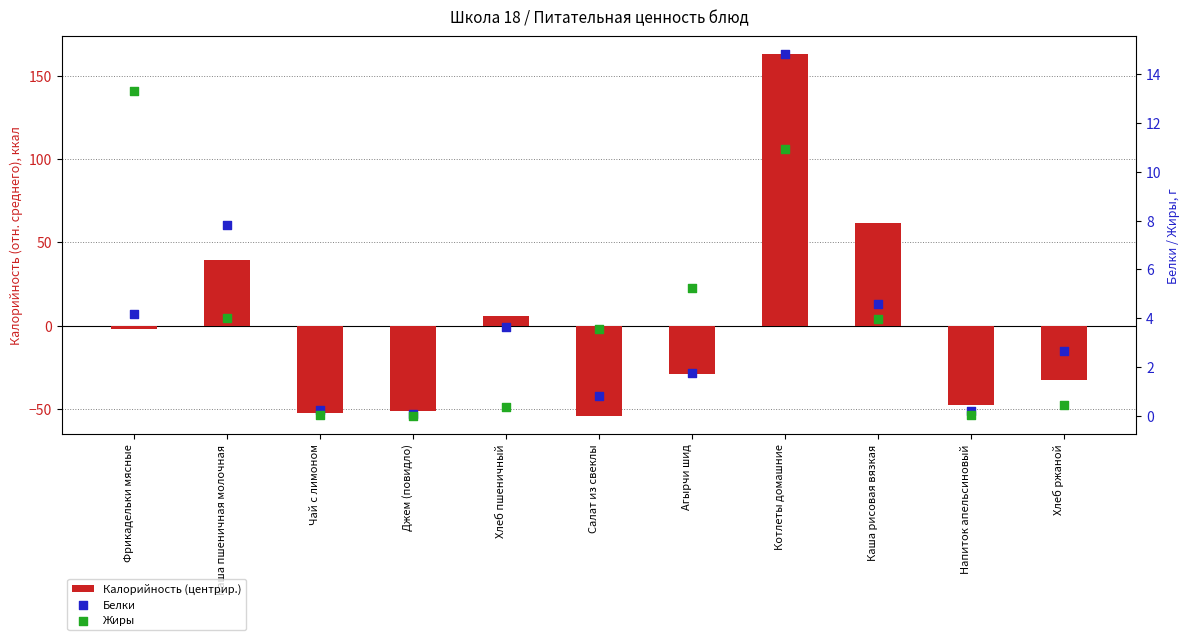

Which series reaches the minimum Y coordinate?

Калорийность (центрир.)